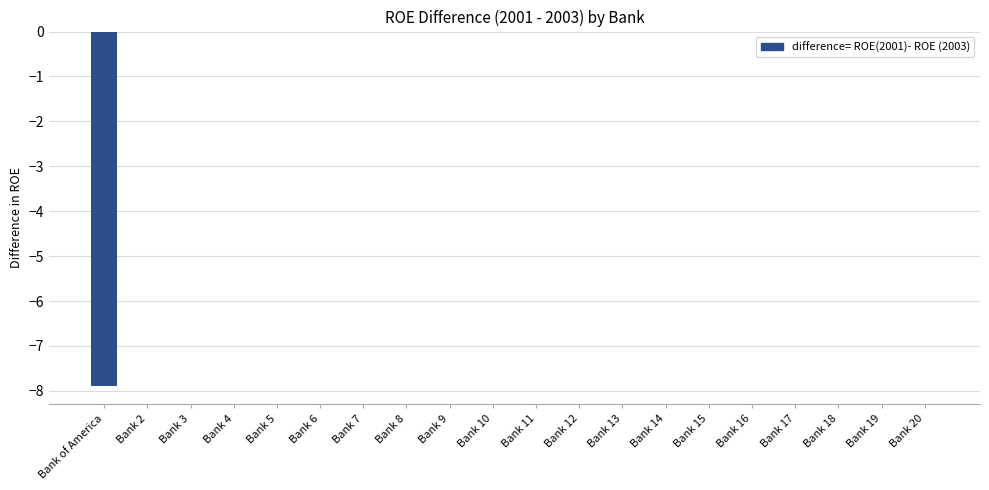

Reading left to right, list all the values displayed in this chart.

-7.9	0.0	0.0	0.0	0.0	0.0	0.0	0.0	0.0	0.0	0.0	0.0	0.0	0.0	0.0	0.0	0.0	0.0	0.0	0.0